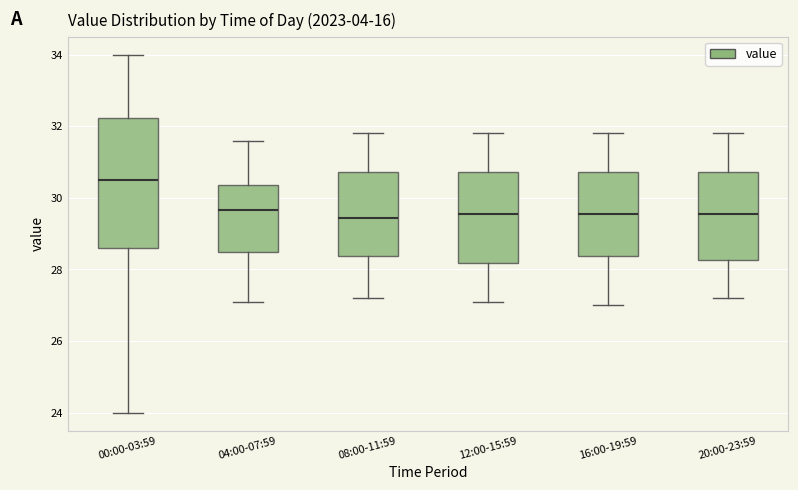

Reading left to right, read every box against the y-axis: the position of its median line, the range the box covers, and the ends of its whiskers. The values are not printed on the chart, so give them approximately, as read against the axis.

00:00-03:59: median 30.6, box 28.6 to 32.2, whiskers 24.0 to 34.0
04:00-07:59: median 29.6, box 28.4 to 30.4, whiskers 27.2 to 31.6
08:00-11:59: median 29.4, box 28.4 to 30.8, whiskers 27.2 to 31.8
12:00-15:59: median 29.6, box 28.2 to 30.8, whiskers 27.2 to 31.8
16:00-19:59: median 29.6, box 28.4 to 30.8, whiskers 27.0 to 31.8
20:00-23:59: median 29.6, box 28.2 to 30.8, whiskers 27.2 to 31.8